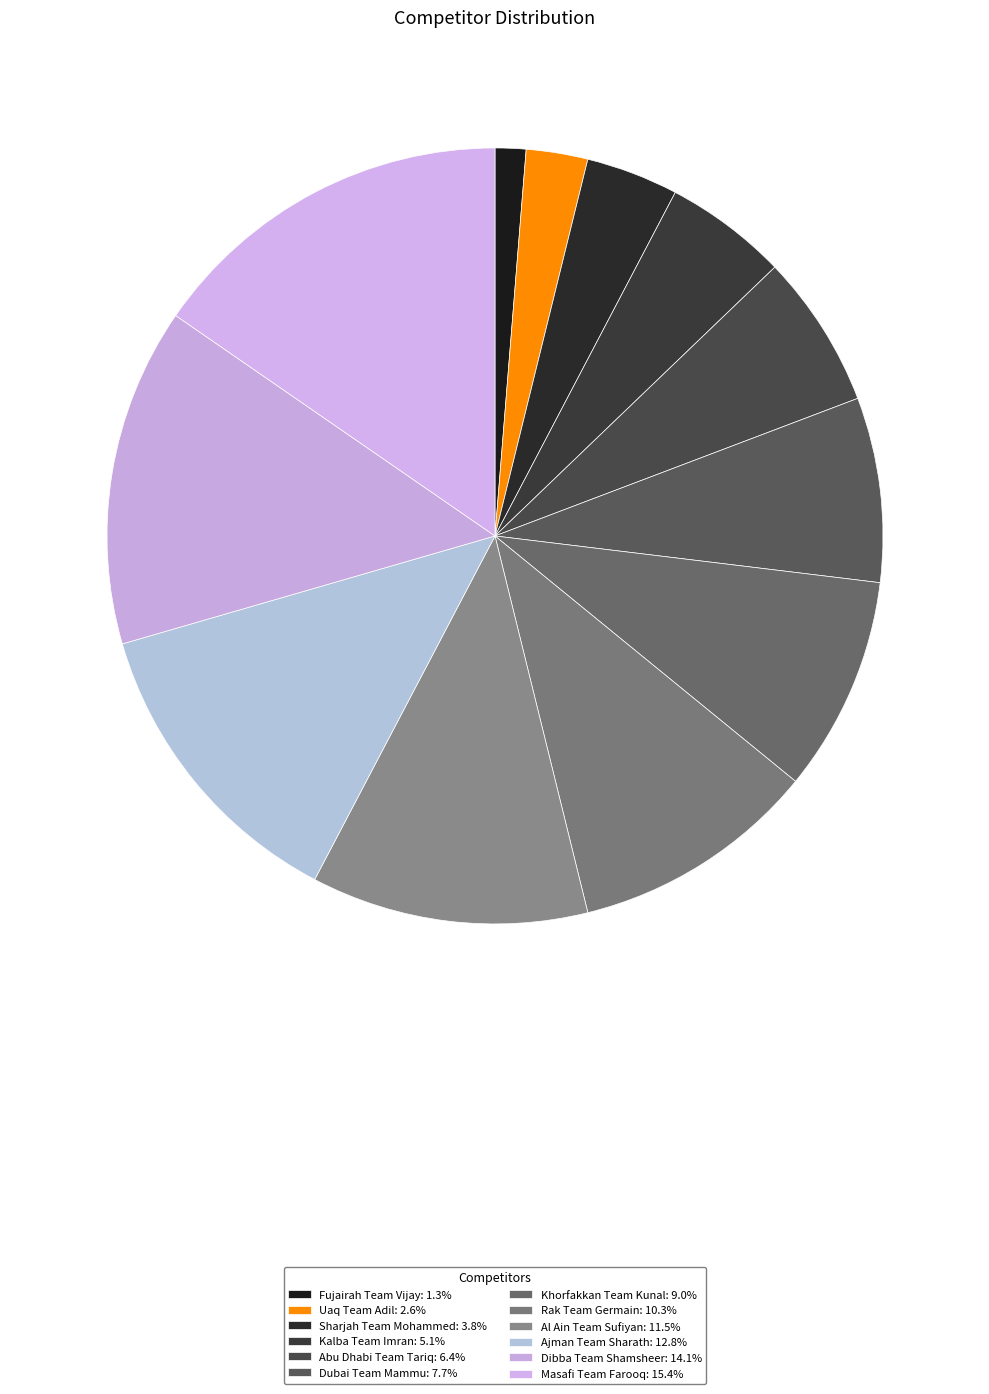

Between Al Ain Team Sufiyan and Fujairah Team Vijay, which is larger?

Al Ain Team Sufiyan